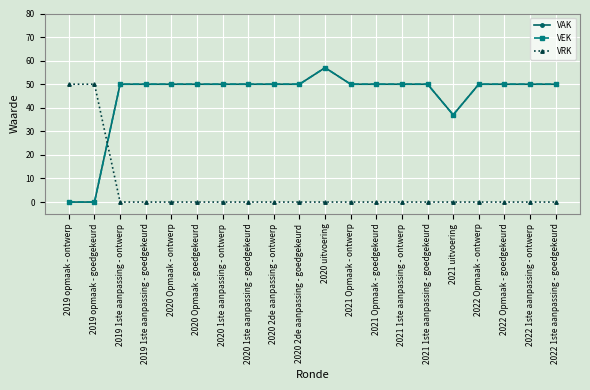

What is the spread (max minus min) of values at 2021 uitvoering?

37